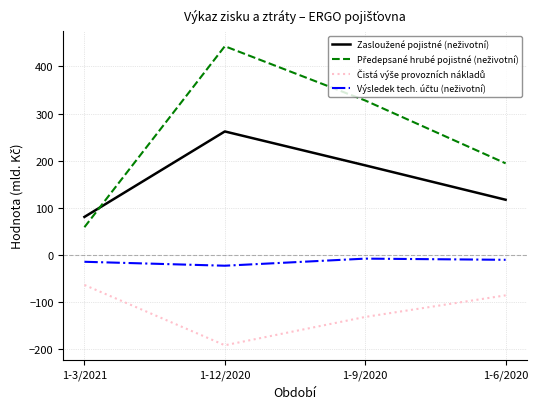

Which category has the lowest value across all series?

1-12/2020